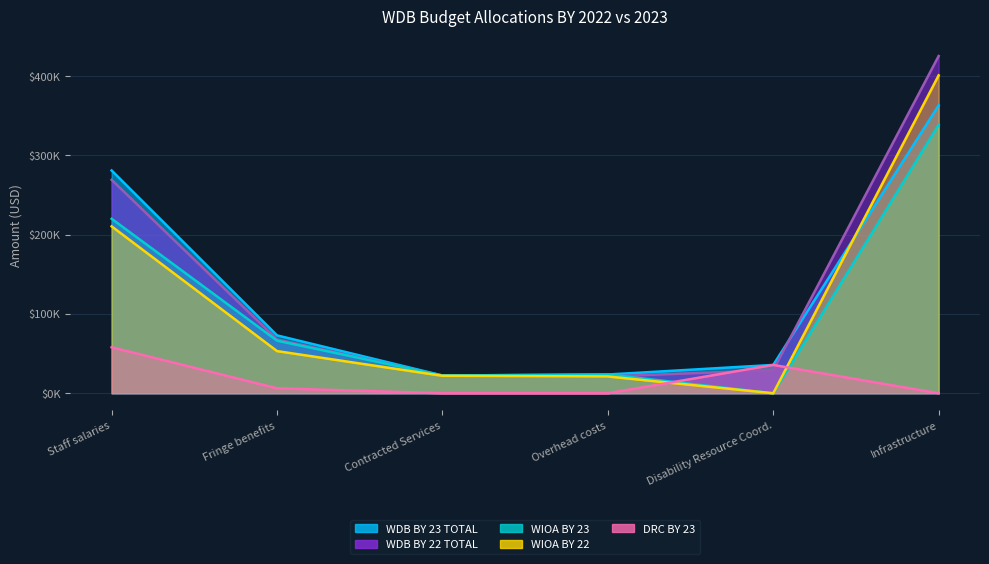

Between Infrastructure and Disability Resource Coord., which is larger?

Infrastructure